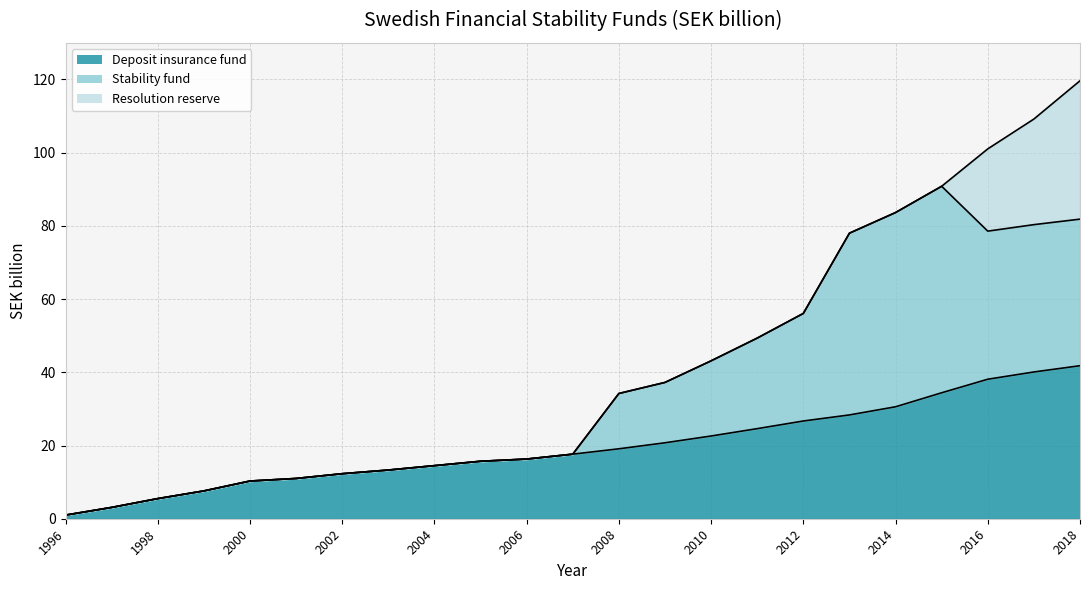

At which category is the sum across all series the highest?

2018